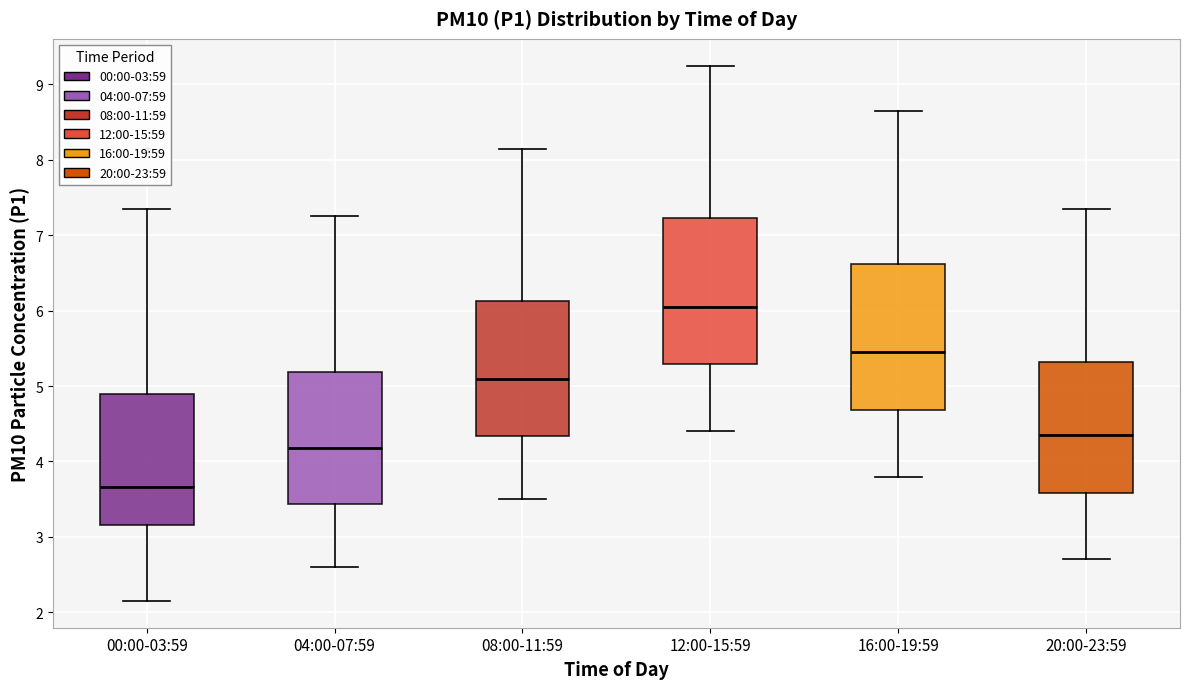

Reading left to right, read every box against the y-axis: the position of its median line, the range the box covers, and the ends of its whiskers. The values are not printed on the chart, so give them approximately, as read against the axis.

00:00-03:59: median 3.7, box 3.2 to 4.9, whiskers 2.2 to 7.4
04:00-07:59: median 4.2, box 3.4 to 5.2, whiskers 2.6 to 7.3
08:00-11:59: median 5.1, box 4.3 to 6.1, whiskers 3.5 to 8.2
12:00-15:59: median 6.1, box 5.3 to 7.2, whiskers 4.4 to 9.3
16:00-19:59: median 5.5, box 4.7 to 6.6, whiskers 3.8 to 8.7
20:00-23:59: median 4.4, box 3.6 to 5.3, whiskers 2.7 to 7.4